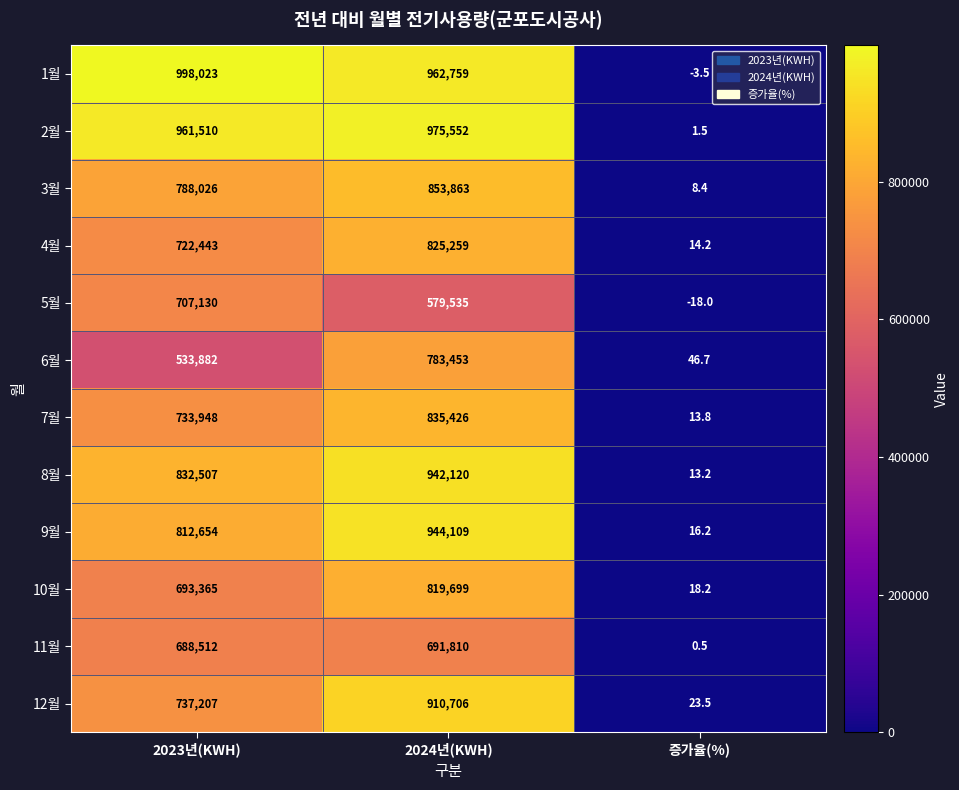

True or false: 6월 has a value of 724388.3 at 2023년(KWH).

False